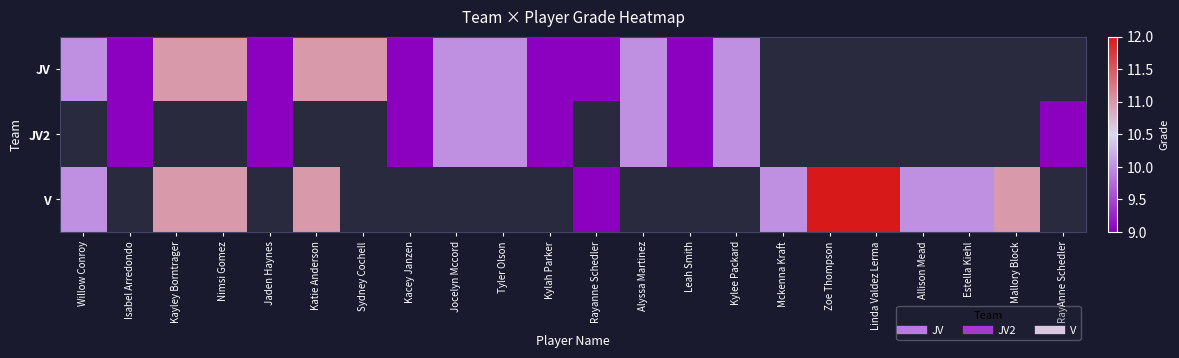

Which category has the lowest value across all series?

Isabel Arredondo